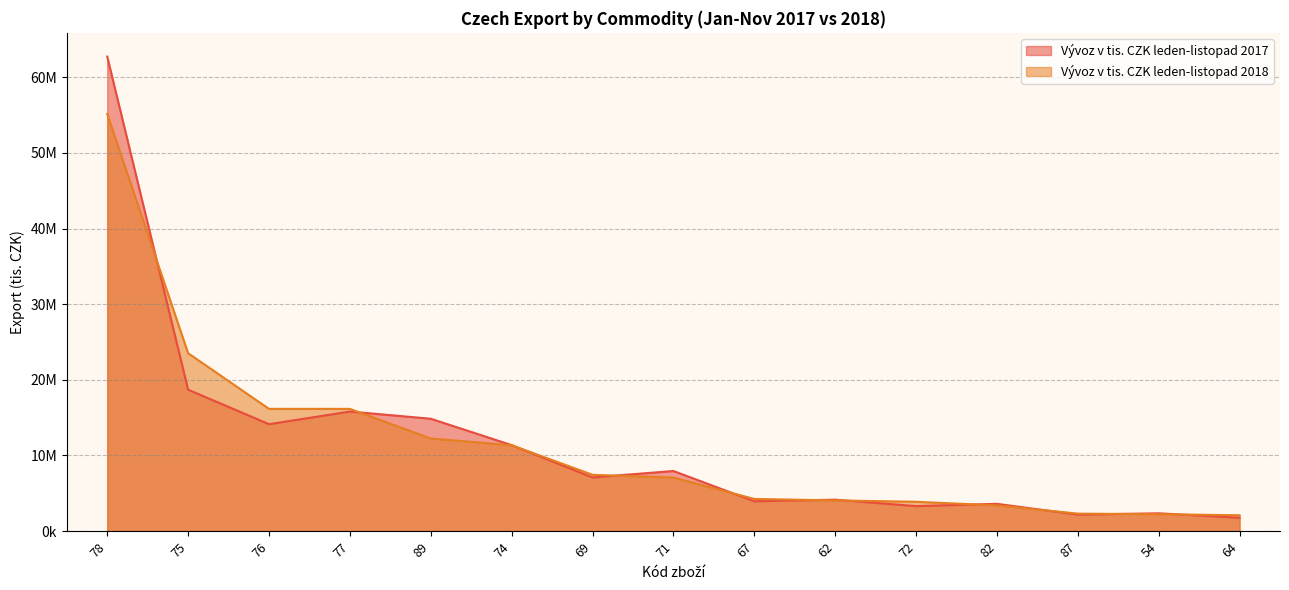

Count the number of data series in this chart.

2